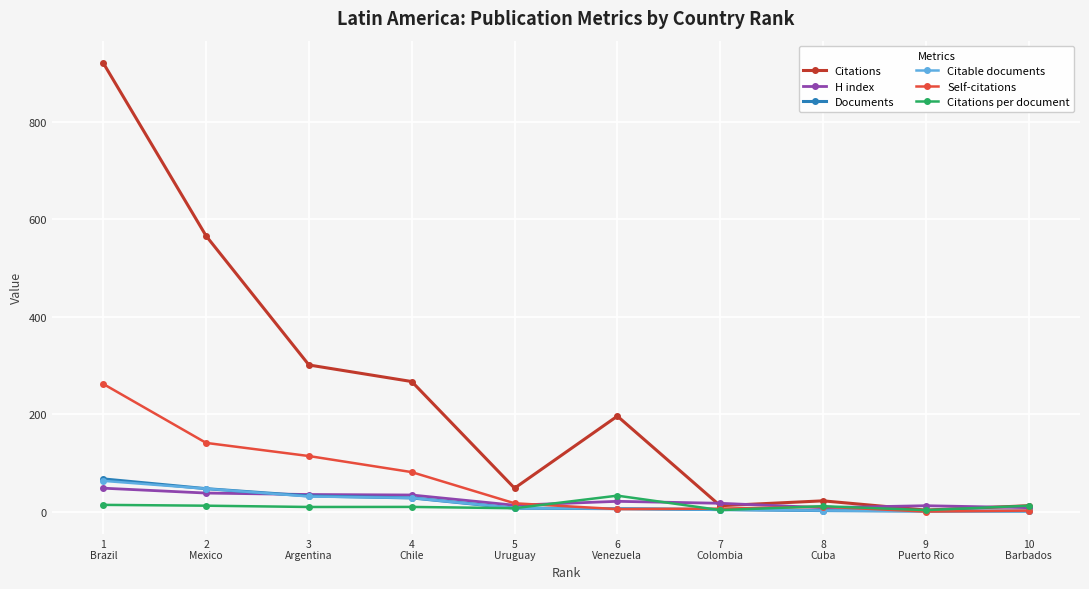

What is the value of the Citable documents point at the 2nd from the left?

47.0